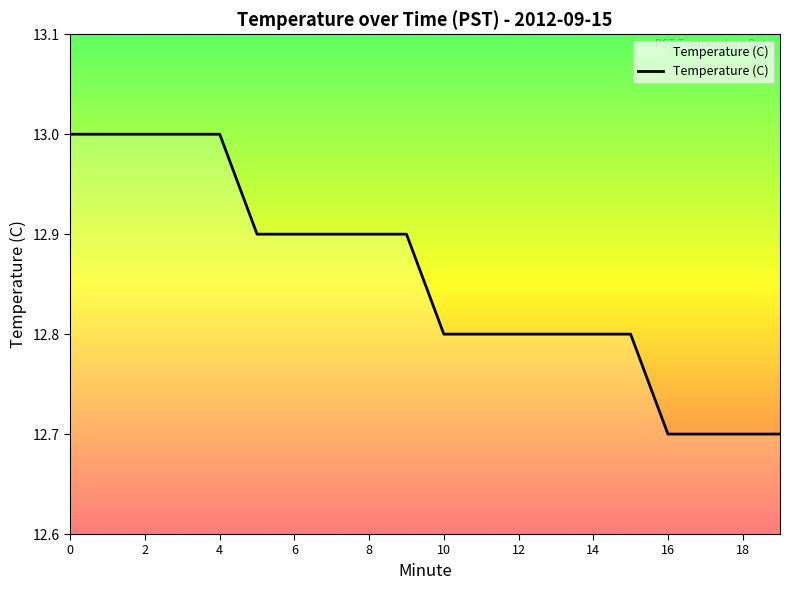

What is the greatest value displayed?

13.0